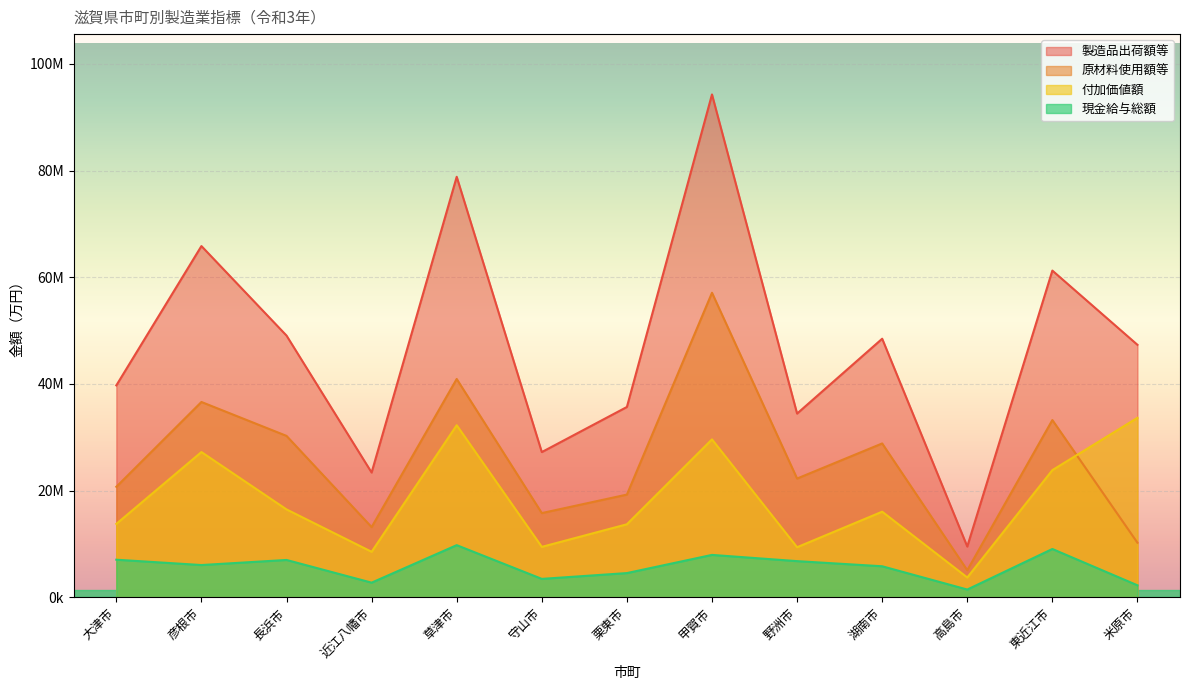

How many times do 付加価値額 and 原材料使用額等 cross each other?

1